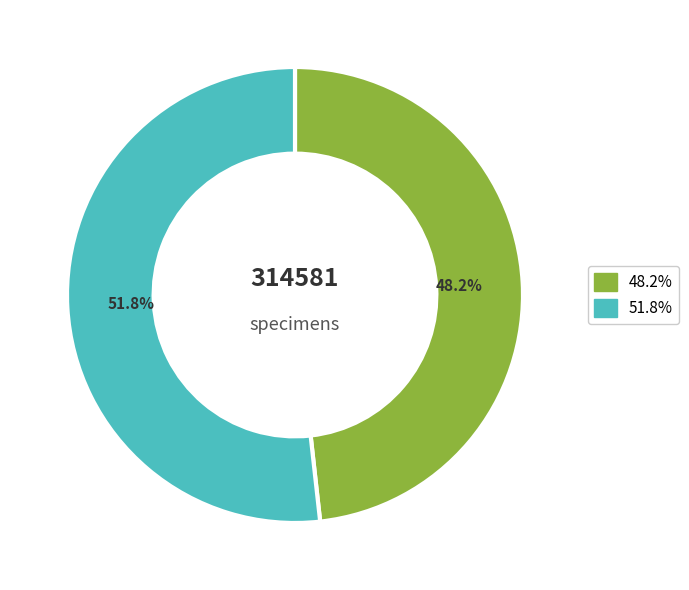

Is there any slice that represents more than half of the pie?

Yes